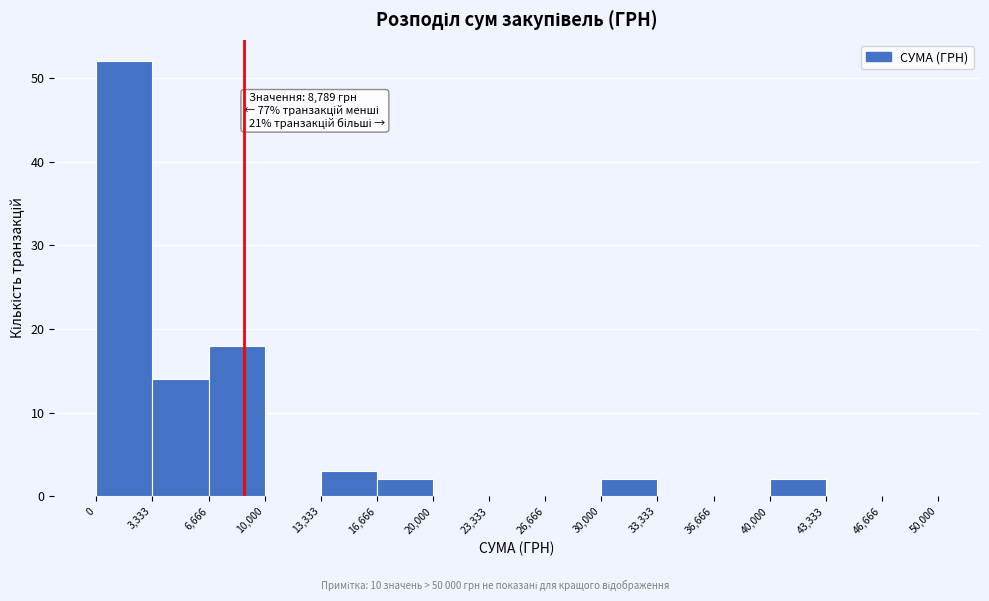

Over which range of the x-axis is the bar tallest?

0 to 3,333